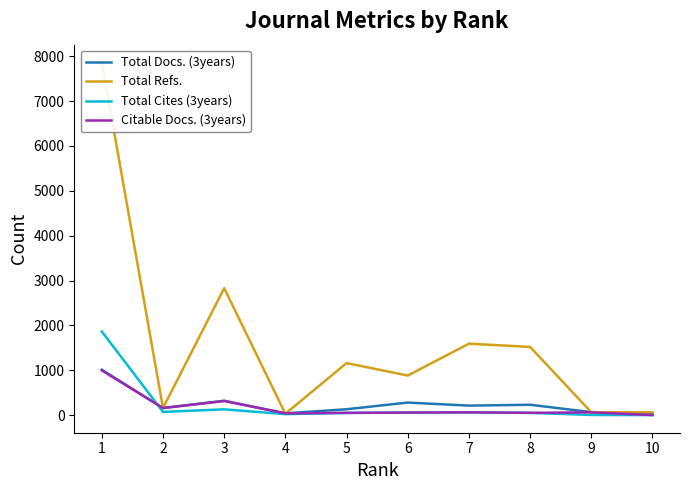

What is the maximum value shown in the chart?

7865